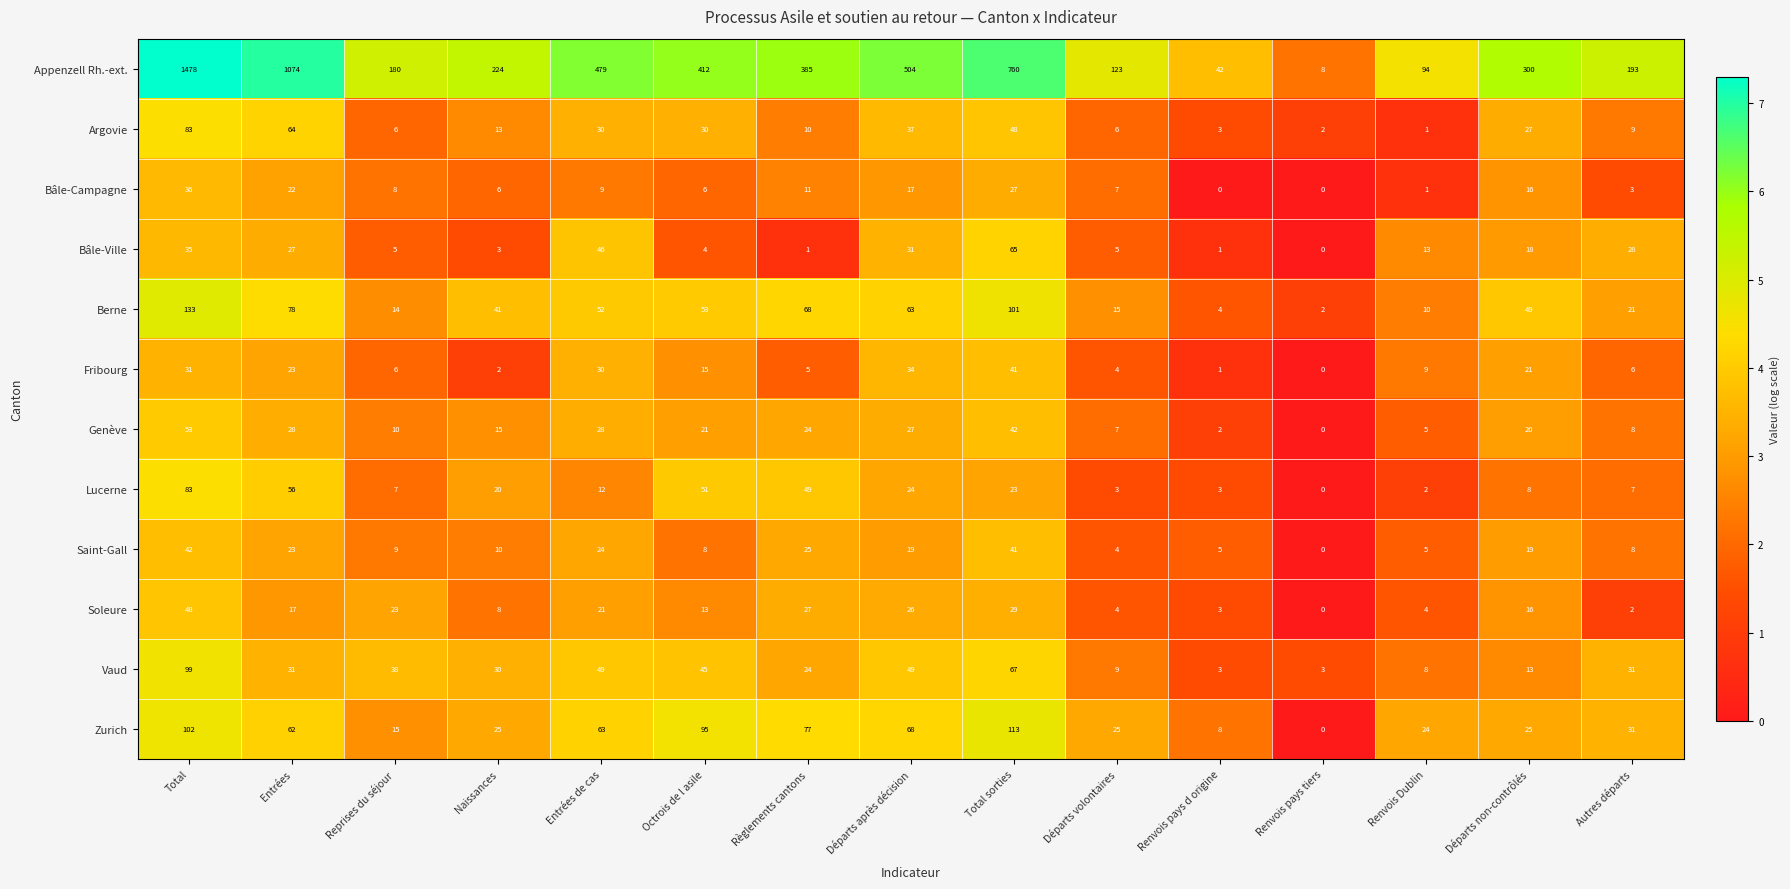

Read the Genève value at Naissances, to the nearest 5.

15